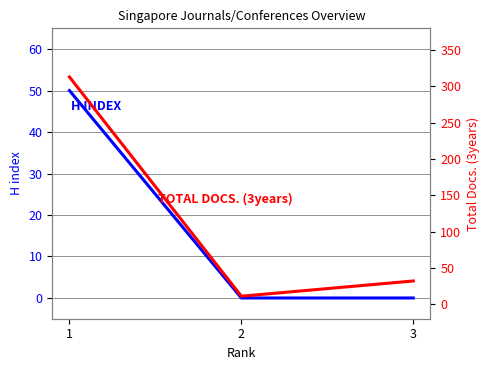

Count the H index values in the range 0 to 50.

3